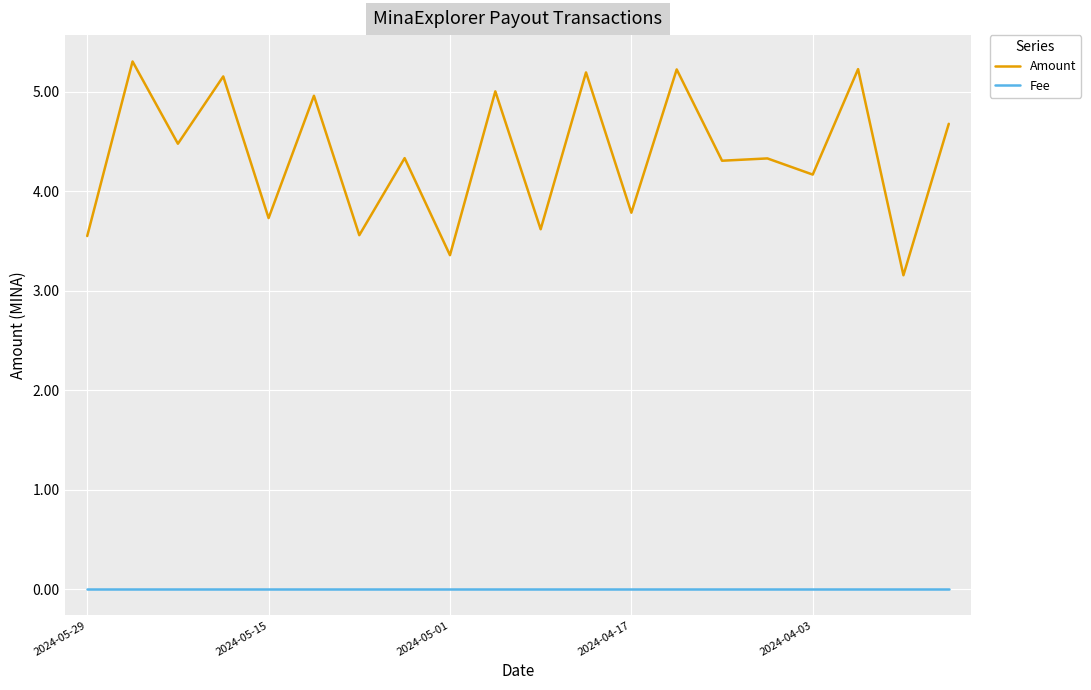

True or false: Fee and Amount intersect in this chart.

False